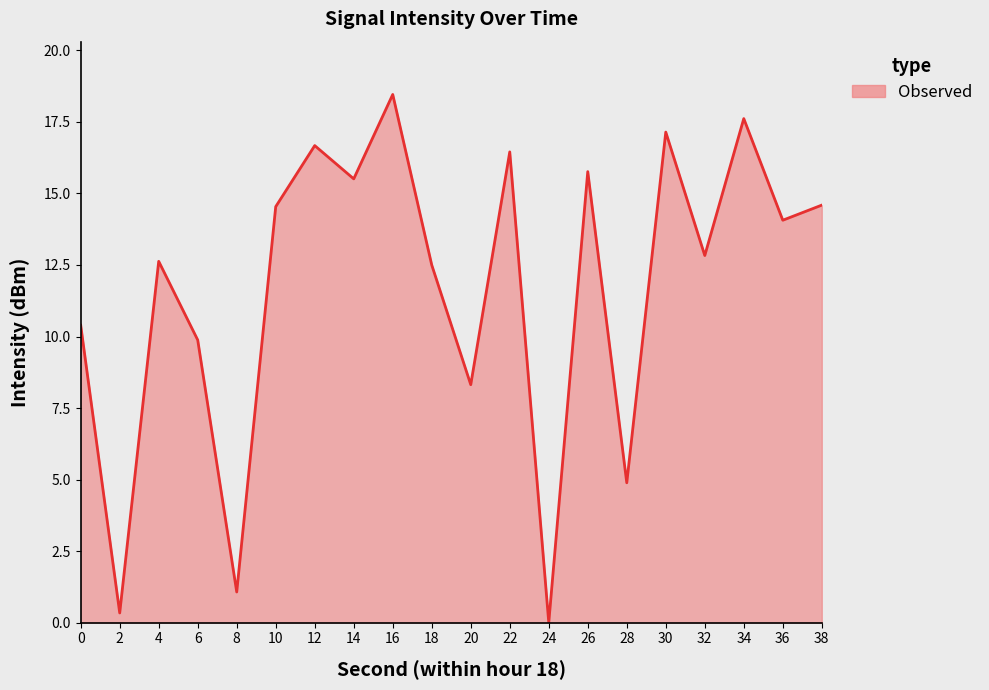

At which category does the chart reach its peak across all series?

16